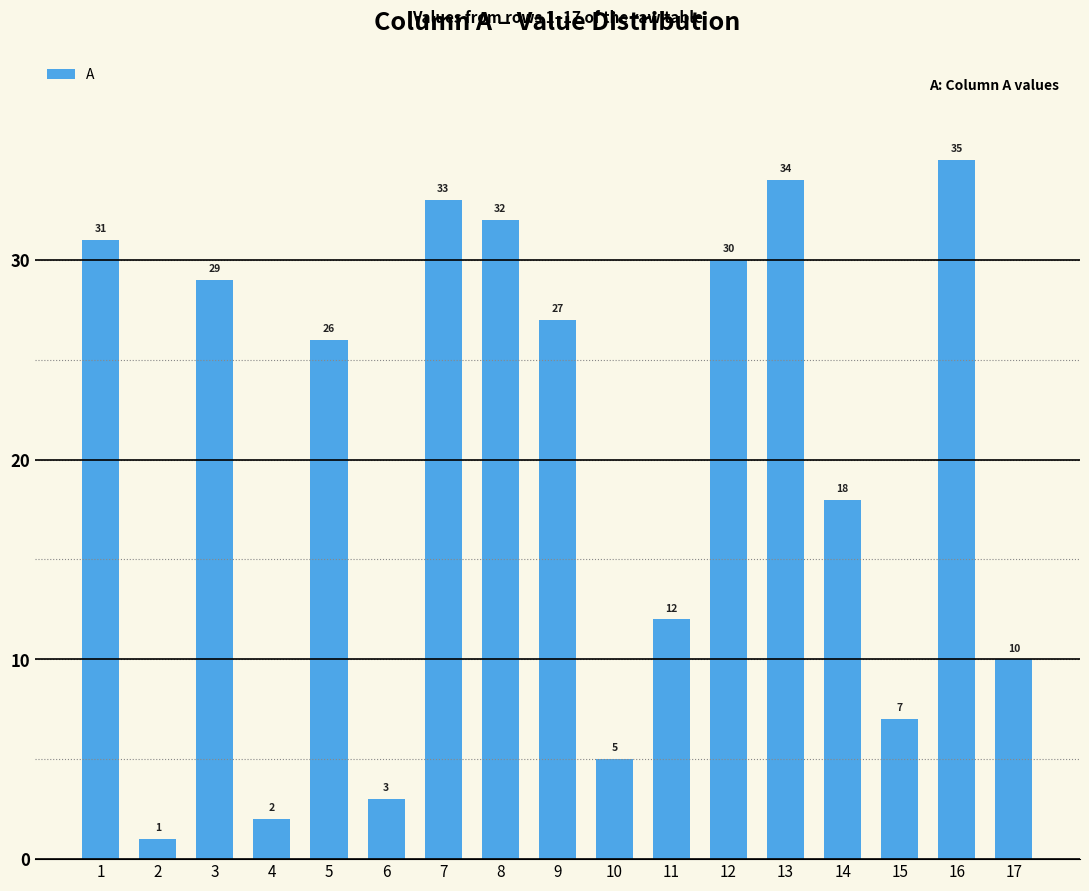

What is the value of the 15th bar from the left?

7